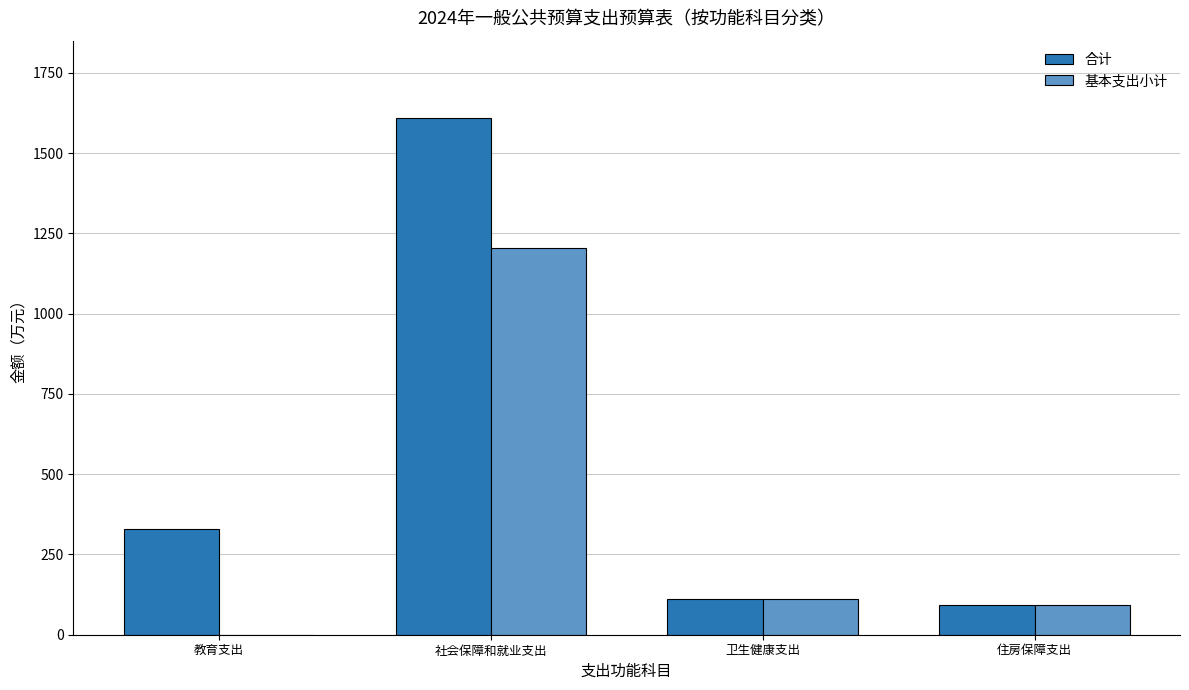

What is the difference between the 合计 values at 住房保障支出 and 社会保障和就业支出?

1517.2